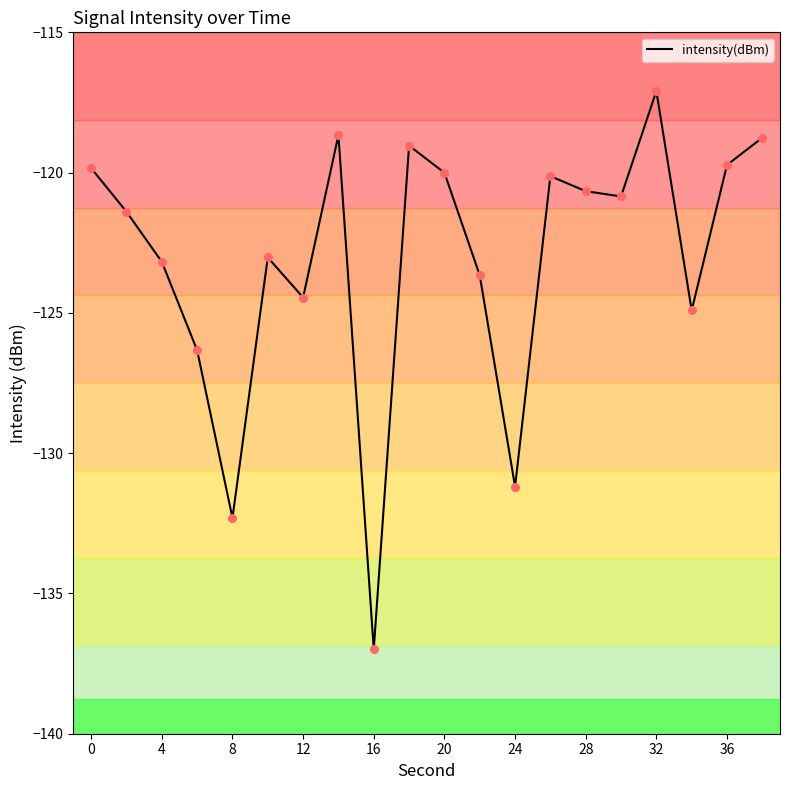

What is the difference between the maximum and minimum values?

19.9